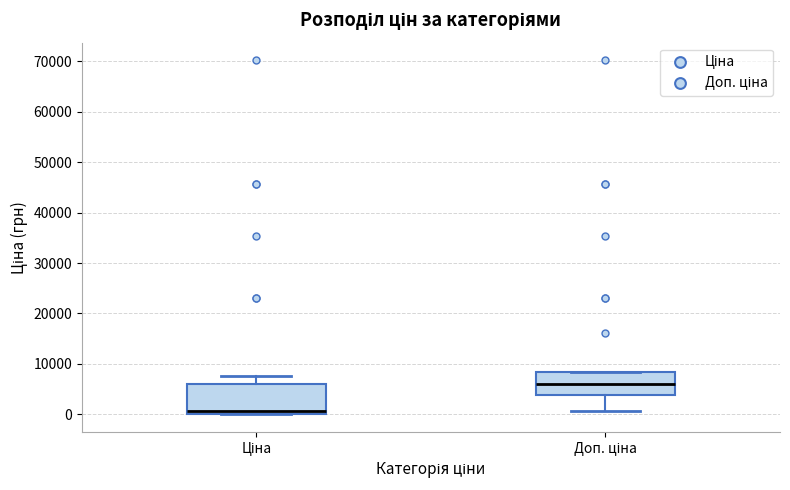

Where does the lower whisker of the box for Доп. ціна end on the y-axis? The values are not printed on the chart, so give them approximately, as read against the axis.

1000